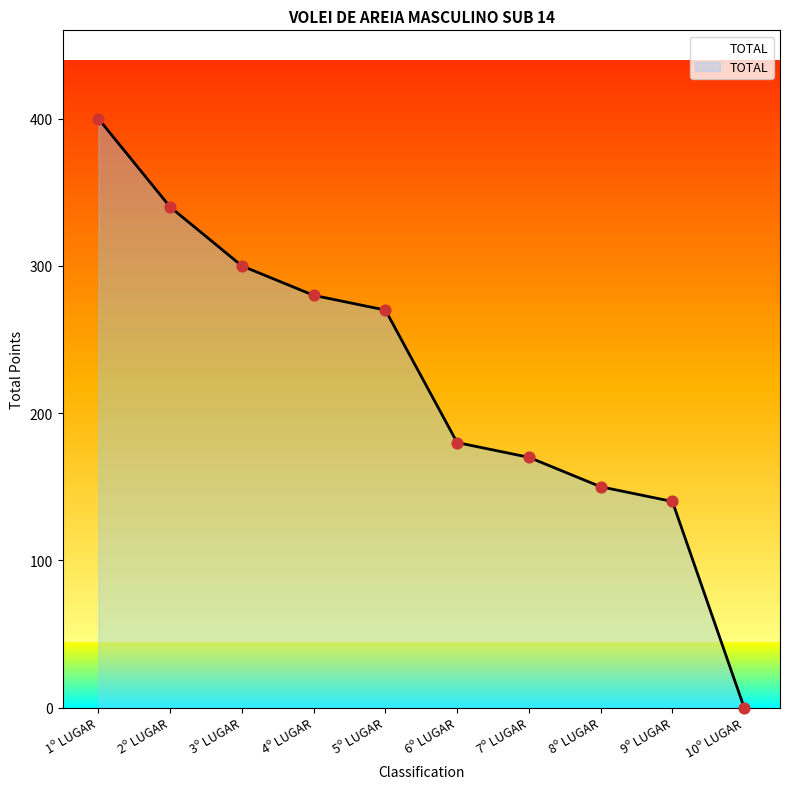

What is the change in value from 3º LUGAR to 8º LUGAR?

-150